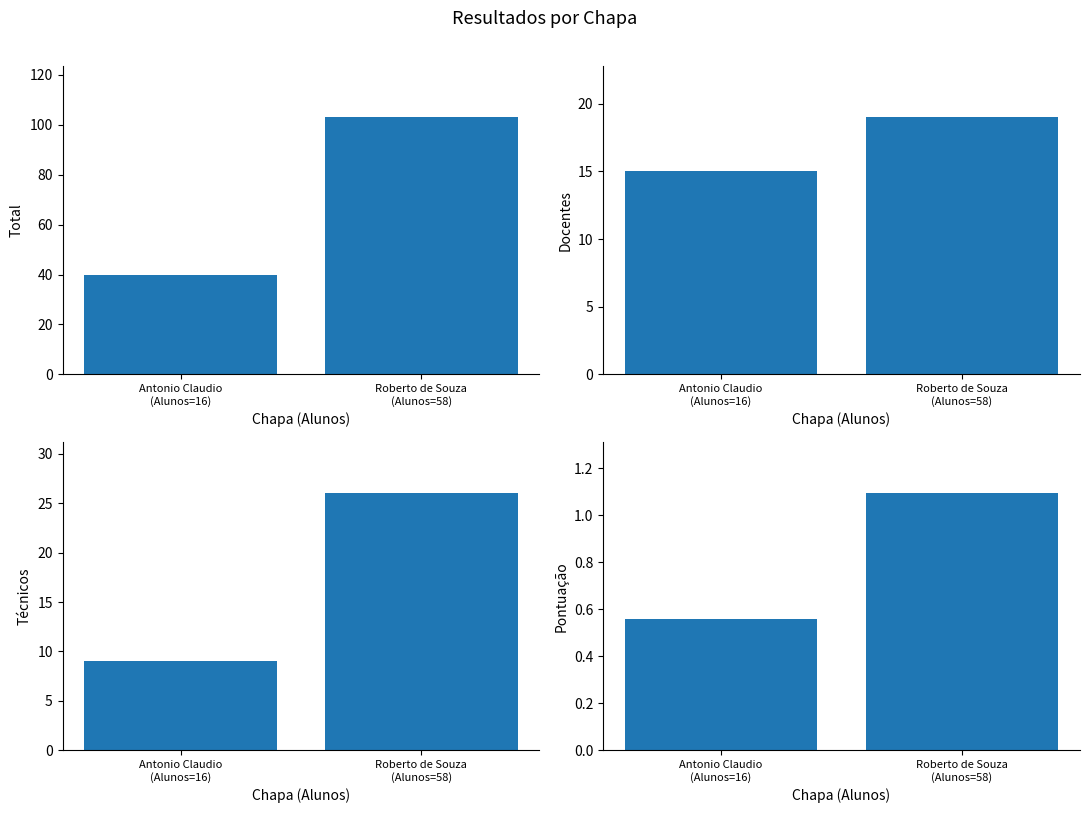

What value does the Docentes series have at Antonio Claudio
(Alunos=16)?

15.0